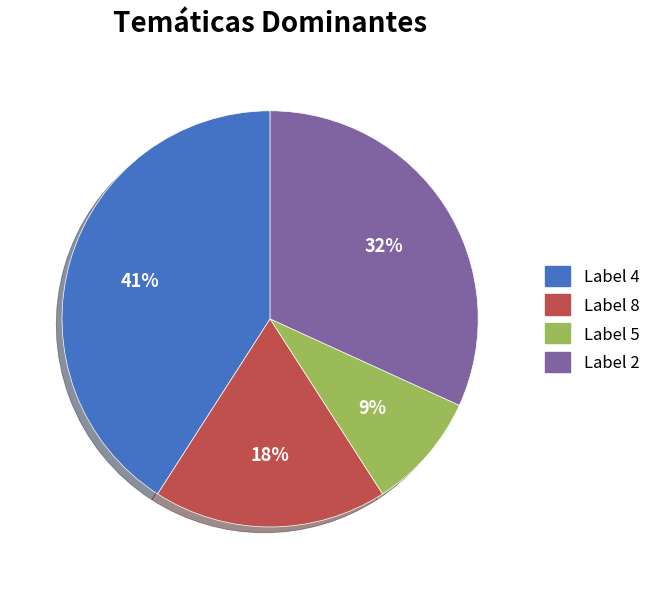

To the nearest percent, what portion does Label 8 represent?

18%